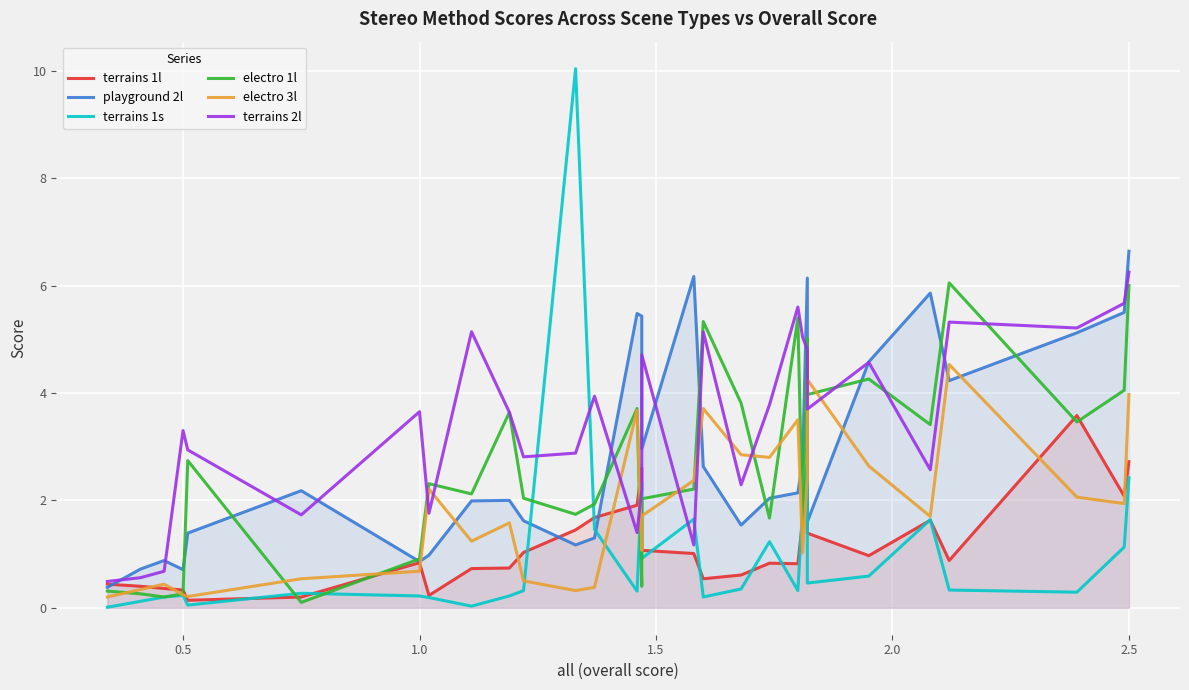

What is the average value of the playground 2l series?

2.9